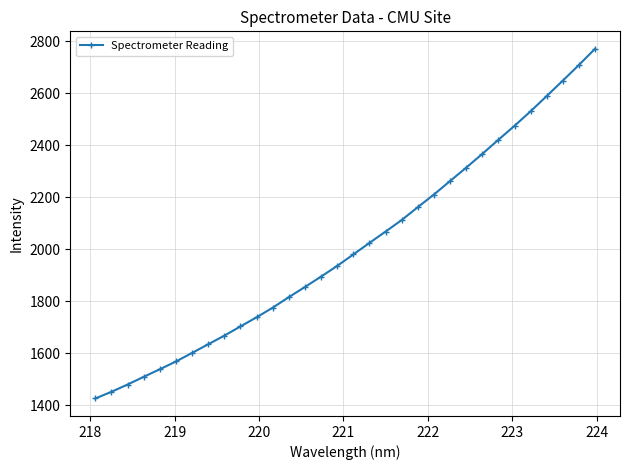

What is the sum of all values?

64244.4